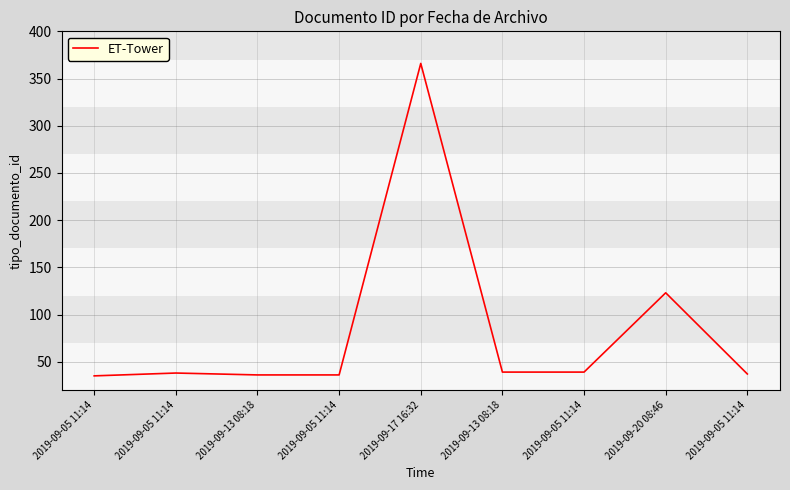

How many lines are shown in the chart?

1